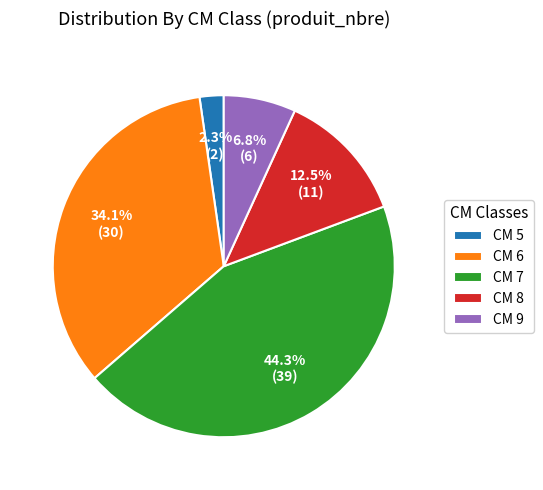

Approximately how many times larger is the value at CM 8 compared to CM 9?

1.8